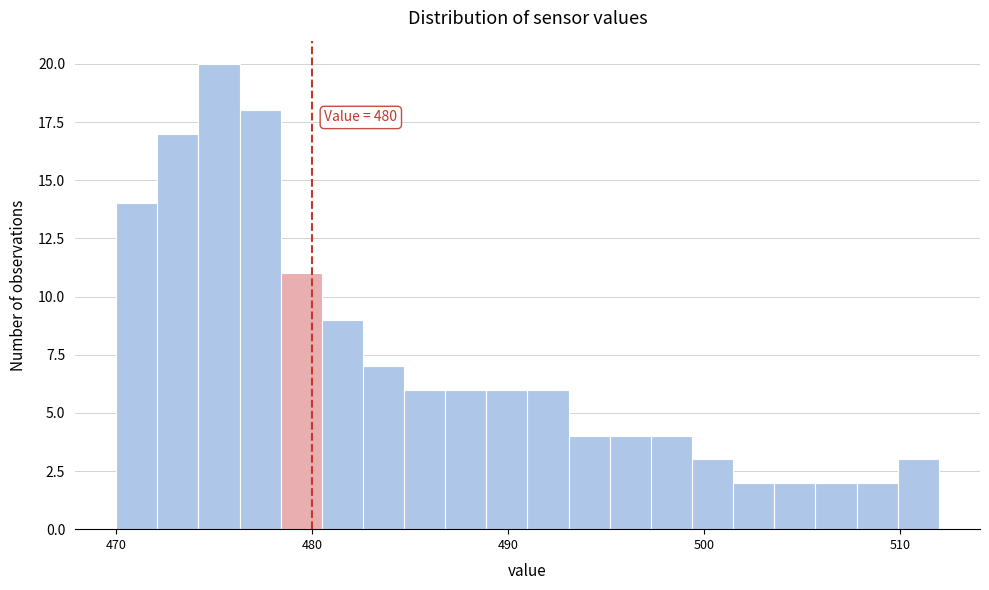

Read against the x-axis, roughly where is the centre of the tallest bar?

475